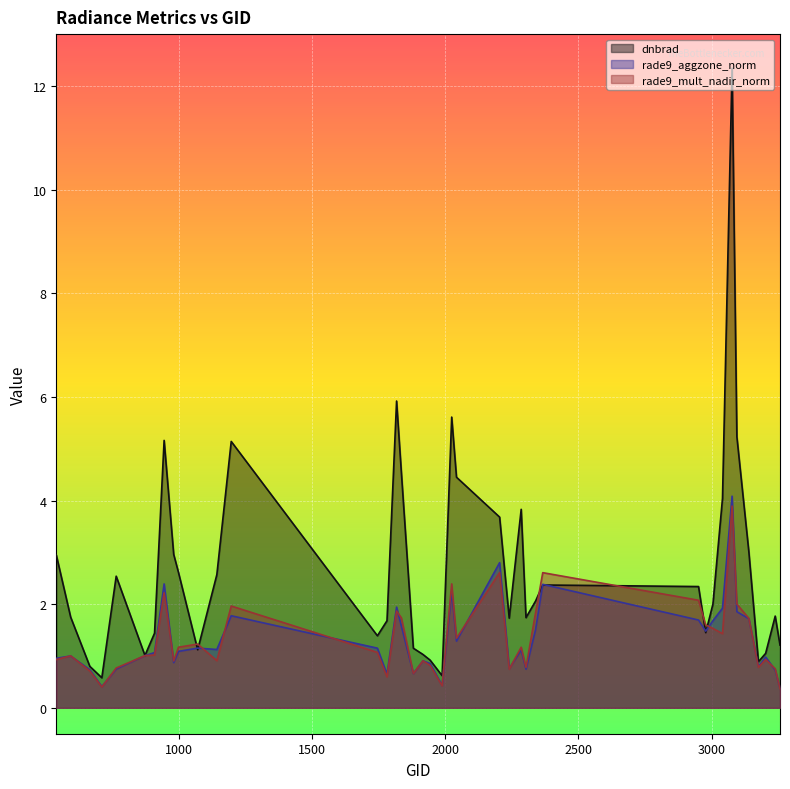

Reading left to right, extract all data points from this chart.

dnbrad: 539=3.0	593=1.8	665=0.8	710=0.6	764=2.5	872=1.0	908=1.4	944=5.2	980=3.0	998=2.6	1070=1.1	1142=2.6	1196=5.1	1745=1.4	1781=1.7	1817=5.9	1835=4.5	1880=1.1	1916=1.0	1943=0.9	1988=0.6	2024=5.6	2042=4.5	2204=3.7	2240=1.7	2285=3.8	2303=1.7	2339=2.1	2366=2.4	2951=2.3	2978=1.4	3005=2.0	3041=4.0	3077=12.3	3095=5.2	3140=3.0	3176=0.9	3203=1.1	3239=1.8	3257=1.2
rade9_aggzone_norm: 539=1.0	593=1.0	665=0.7	710=0.4	764=0.7	872=1.0	908=1.1	944=2.4	980=0.9	998=1.1	1070=1.2	1142=1.1	1196=1.8	1745=1.2	1781=0.6	1817=1.9	1835=1.6	1880=0.7	1916=0.9	1943=0.9	1988=0.4	2024=2.3	2042=1.3	2204=2.8	2240=0.8	2285=1.1	2303=0.7	2339=1.5	2366=2.4	2951=1.7	2978=1.5	3005=1.7	3041=1.9	3077=4.1	3095=1.9	3140=1.7	3176=0.8	3203=1.0	3239=0.7	3257=0.4
rade9_mult_nadir_norm: 539=0.9	593=1.0	665=0.7	710=0.4	764=0.8	872=1.0	908=1.0	944=2.2	980=0.9	998=1.2	1070=1.2	1142=0.9	1196=2.0	1745=1.1	1781=0.6	1817=1.9	1835=1.7	1880=0.7	1916=0.9	1943=0.8	1988=0.4	2024=2.4	2042=1.3	2204=2.6	2240=0.7	2285=1.2	2303=0.8	2339=1.8	2366=2.6	2951=2.1	2978=1.6	3005=1.5	3041=1.4	3077=3.9	3095=2.0	3140=1.7	3176=0.8	3203=0.9	3239=0.8	3257=0.4